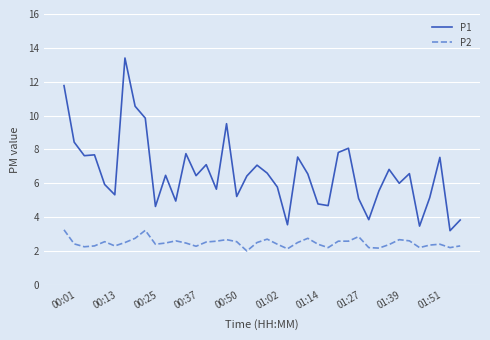

Rank the series by their maximum value, from highest to lowest.

P1, P2